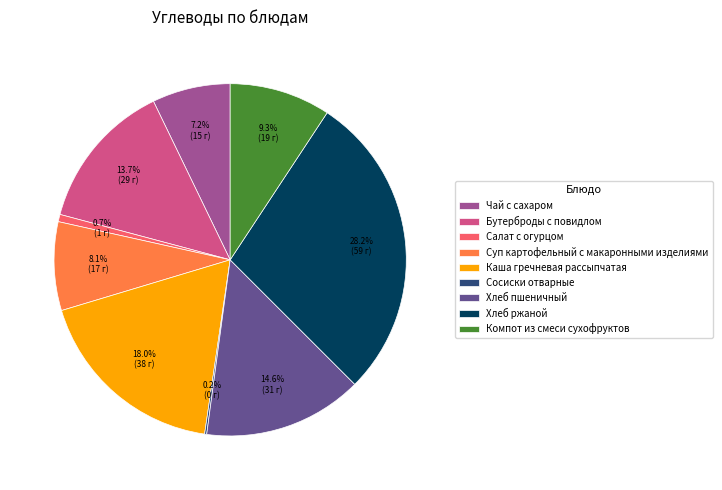

Is there a majority slice in this chart?

No